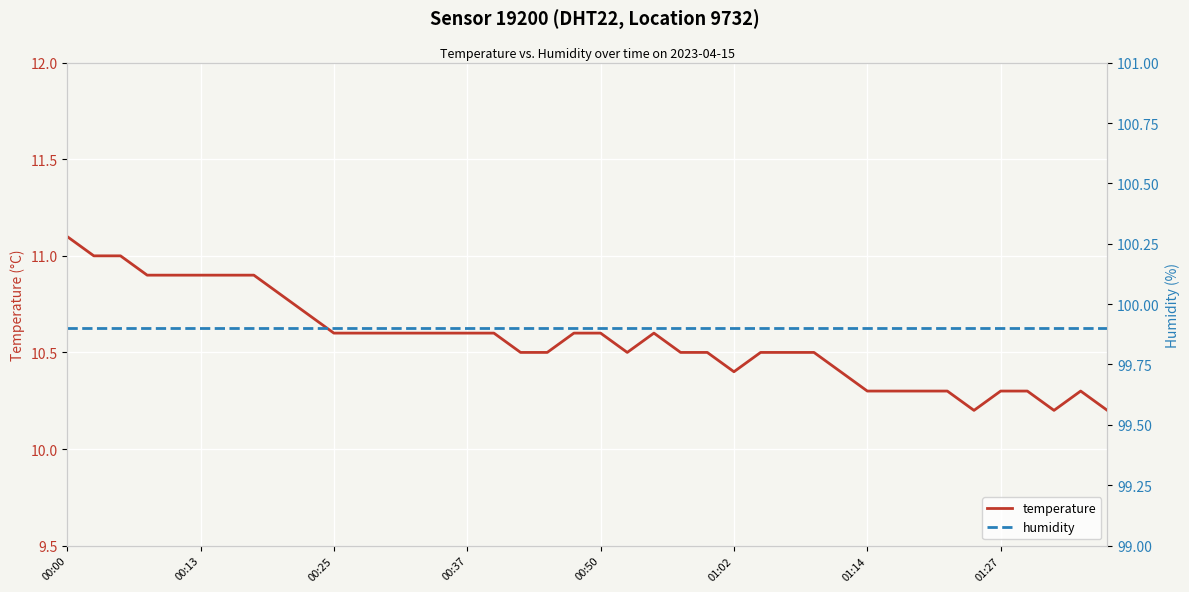

Read the temperature value at 34.

10.2